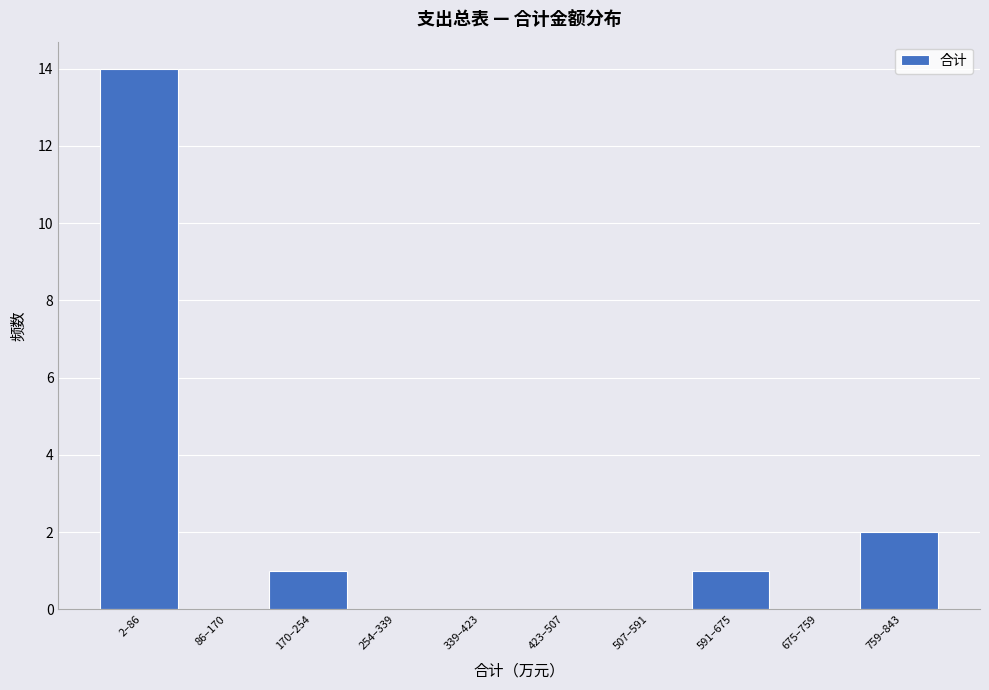

Reading right to left, extract all data points from this chart.

759–843=2	675–759=0	591–675=1	507–591=0	423–507=0	339–423=0	254–339=0	170–254=1	86–170=0	2–86=14